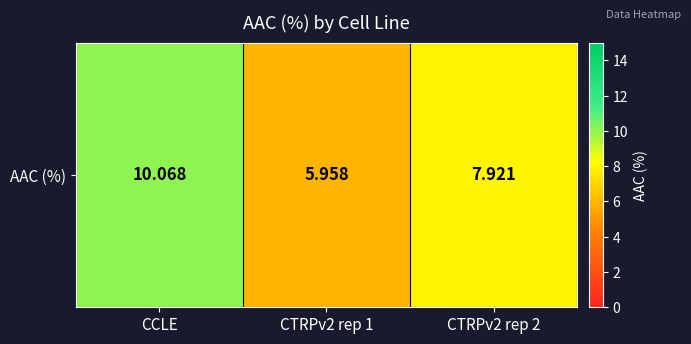

At which label is the value closest to 8?

CTRPv2 rep 2